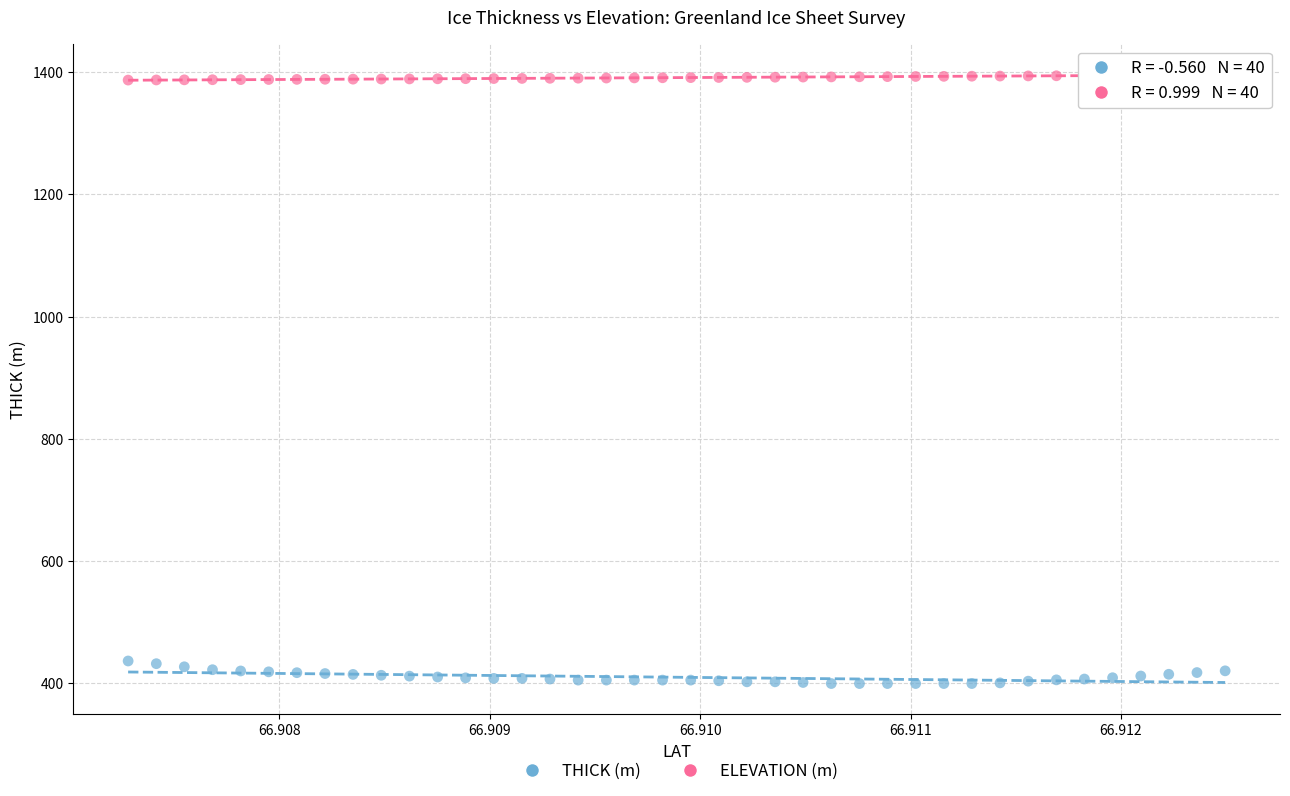

Which series contains the lowest Y value?

THICK (m)